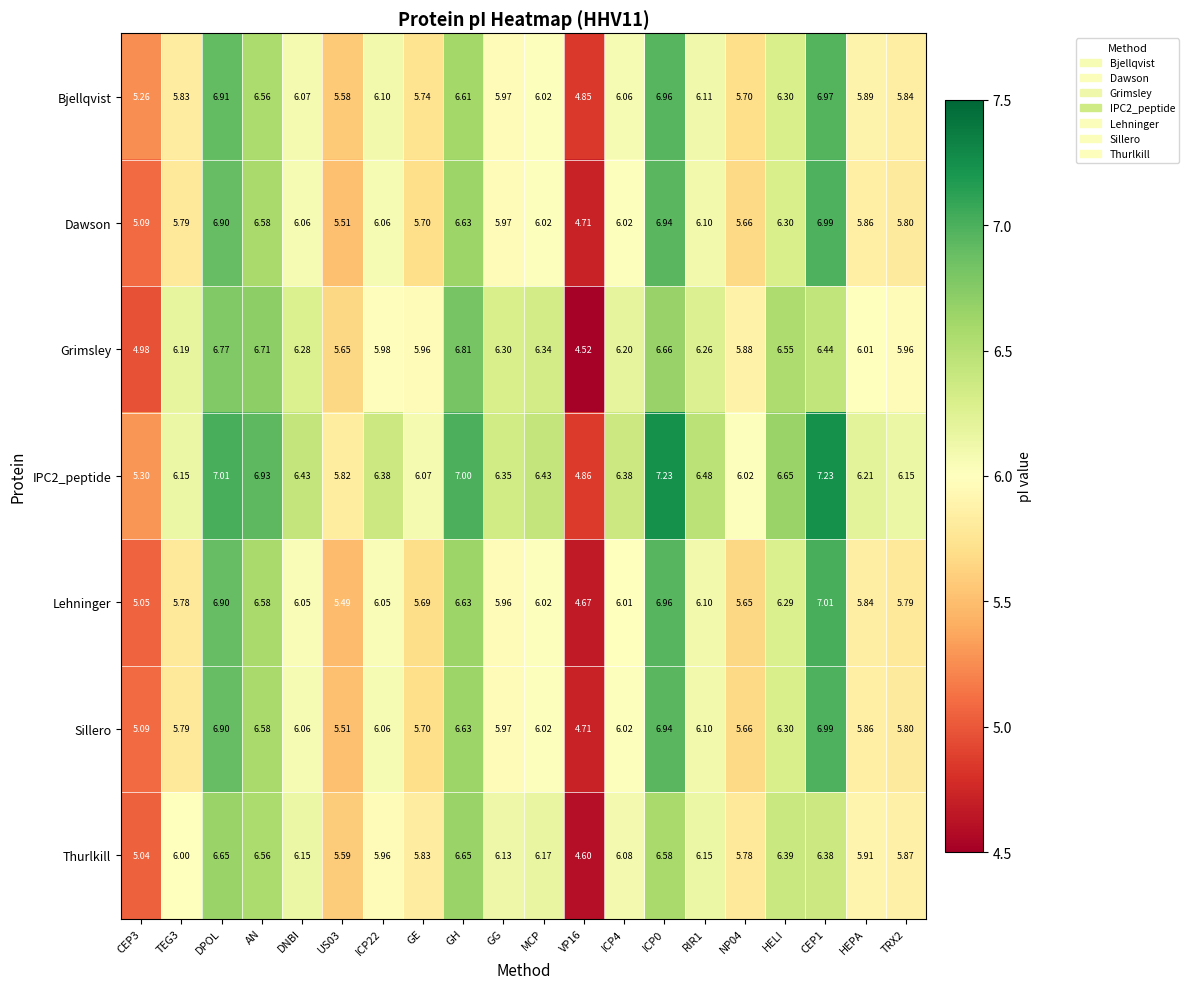

Count the number of data series in this chart.

7